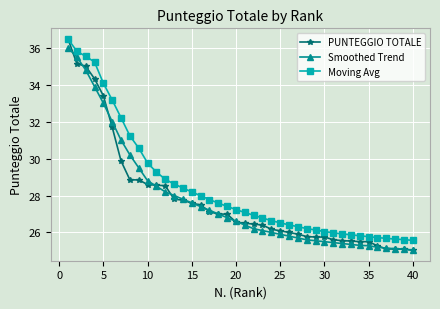

What is the minimum value for Smoothed Trend?

25.0